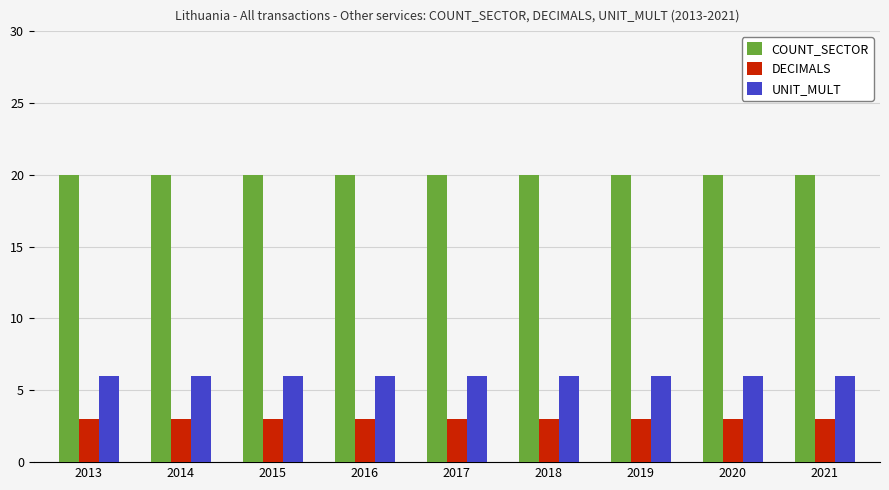

List the series in order of their overall mean, lowest first.

DECIMALS, UNIT_MULT, COUNT_SECTOR